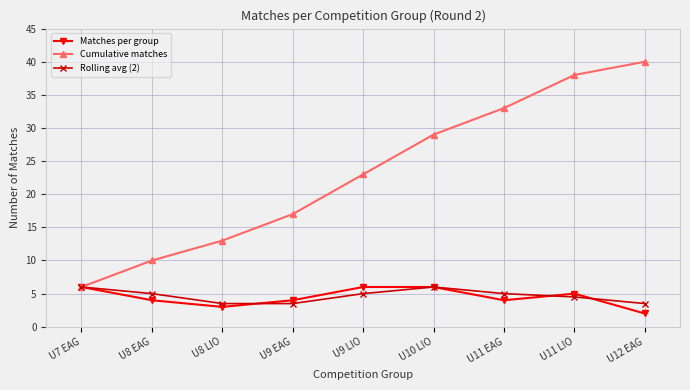

Which series has the largest range (max minus min)?

Cumulative matches